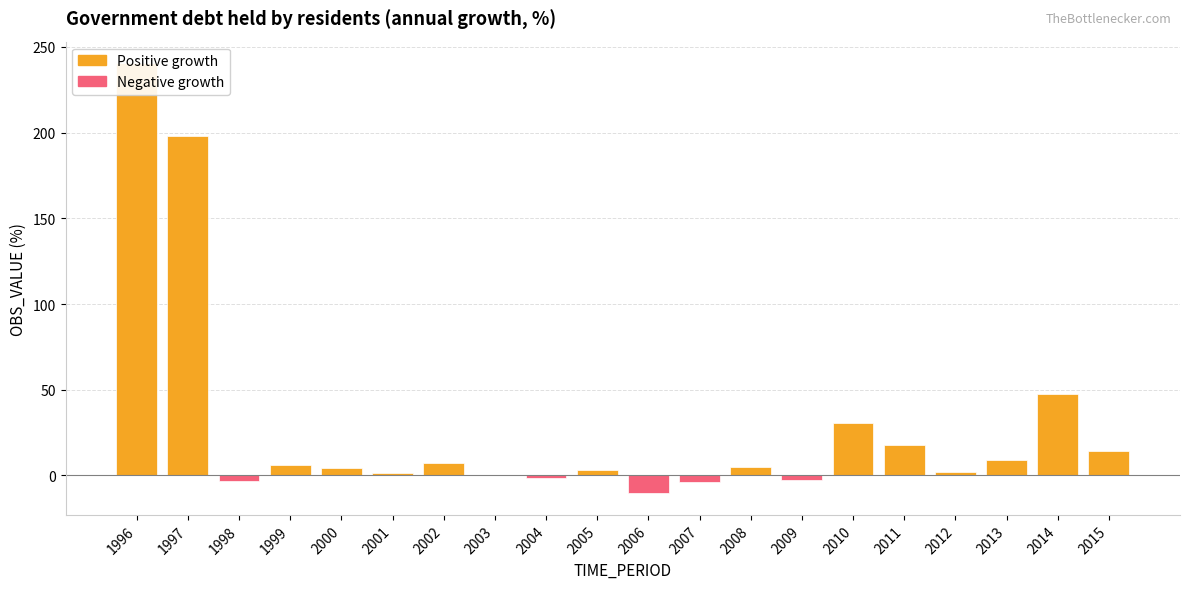

Reading right to left, what are all the values shown in this chart?

2015=14.2	2014=47.8	2013=9.0	2012=1.7	2011=17.6	2010=30.8	2009=-2.9	2008=4.7	2007=-3.6	2006=-10.5	2005=3.4	2004=-1.2	2003=0.5	2002=7.5	2001=1.4	2000=4.2	1999=6.1	1998=-3.0	1997=198.1	1996=240.5